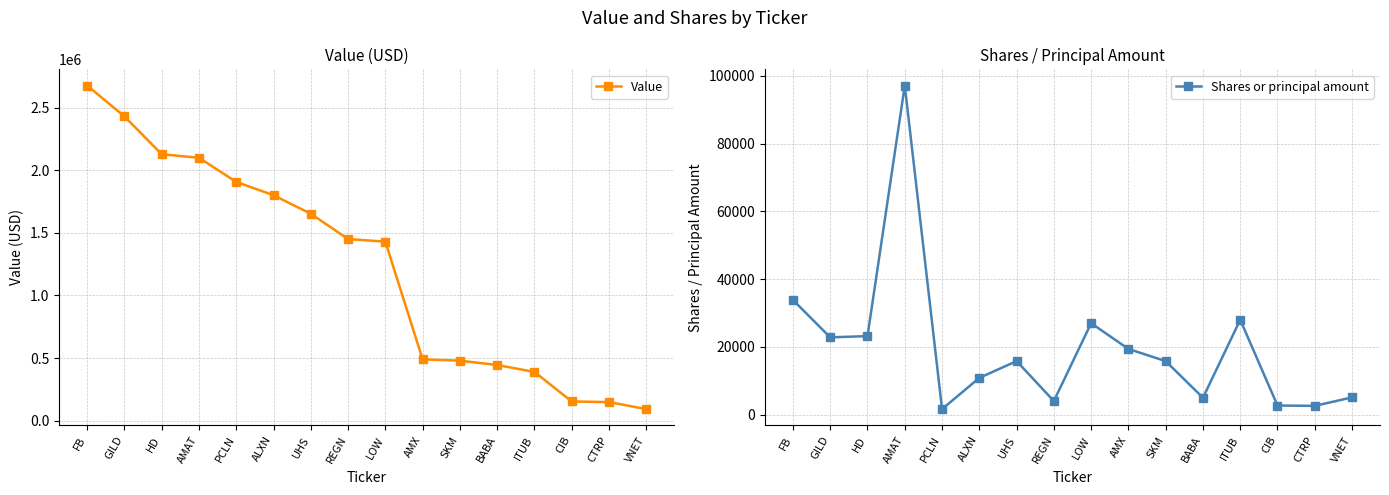

What is the total value across all series at AMAT?

2196140